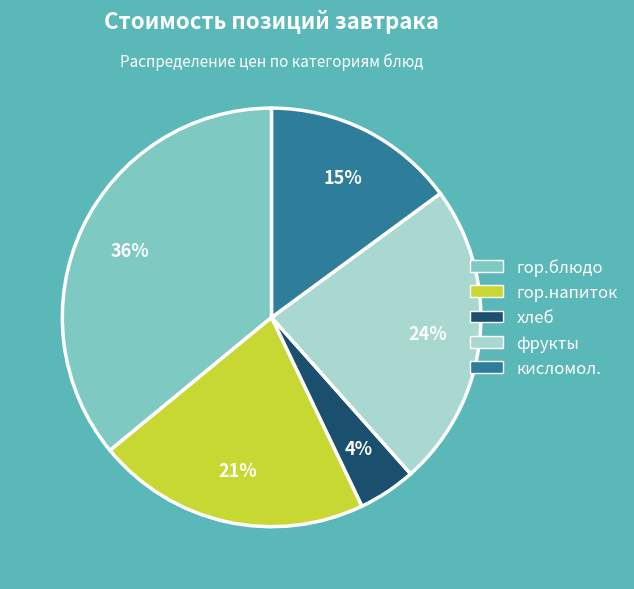

Is it true that гор.блюдо is 45% of the pie?

False